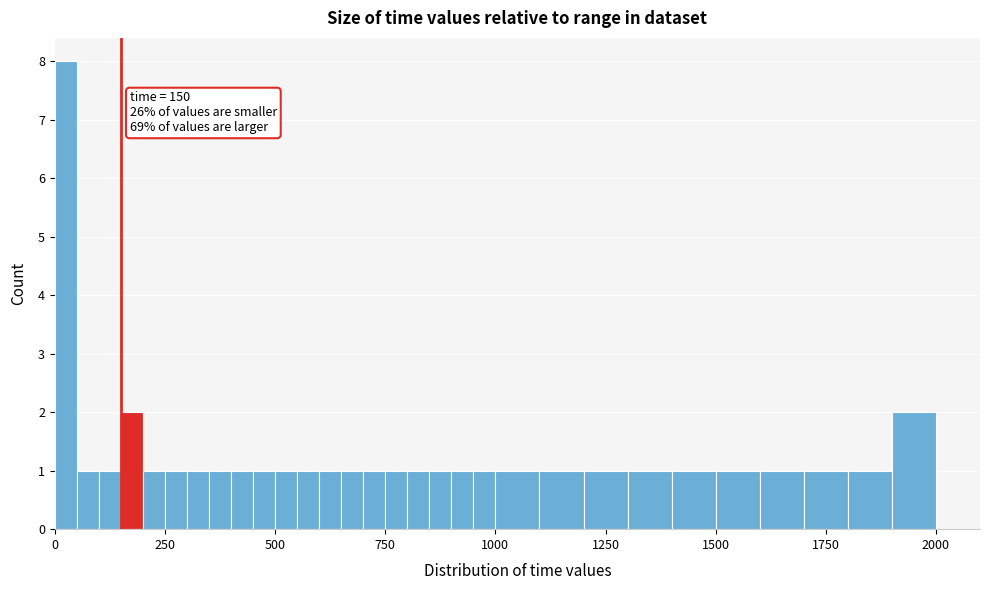

Around what value on the x-axis is the tallest bar? Give the approximate position of its centre, as read against the axis.

50